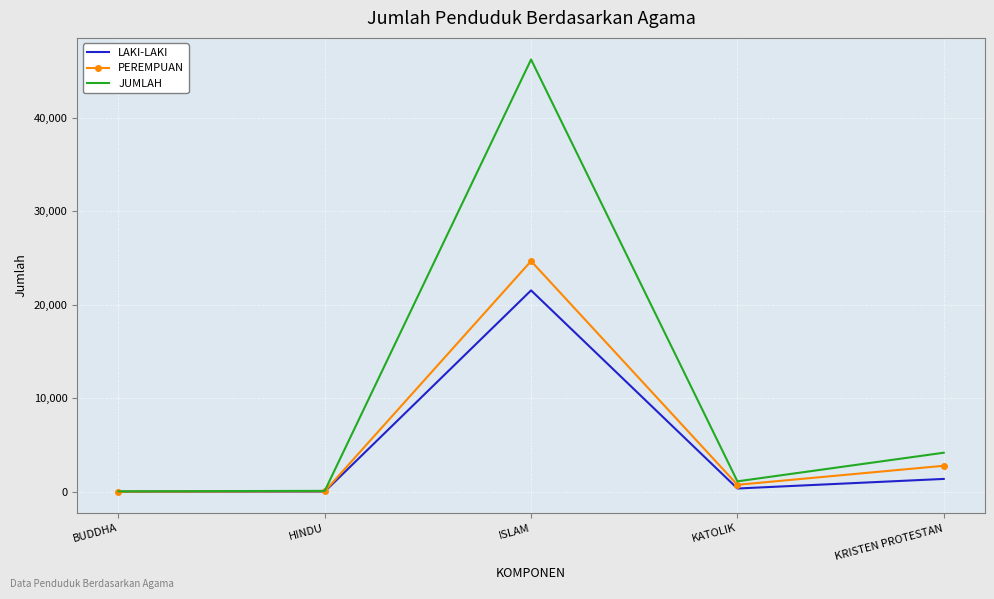

Which series changed the most between BUDDHA and KRISTEN PROTESTAN?

JUMLAH